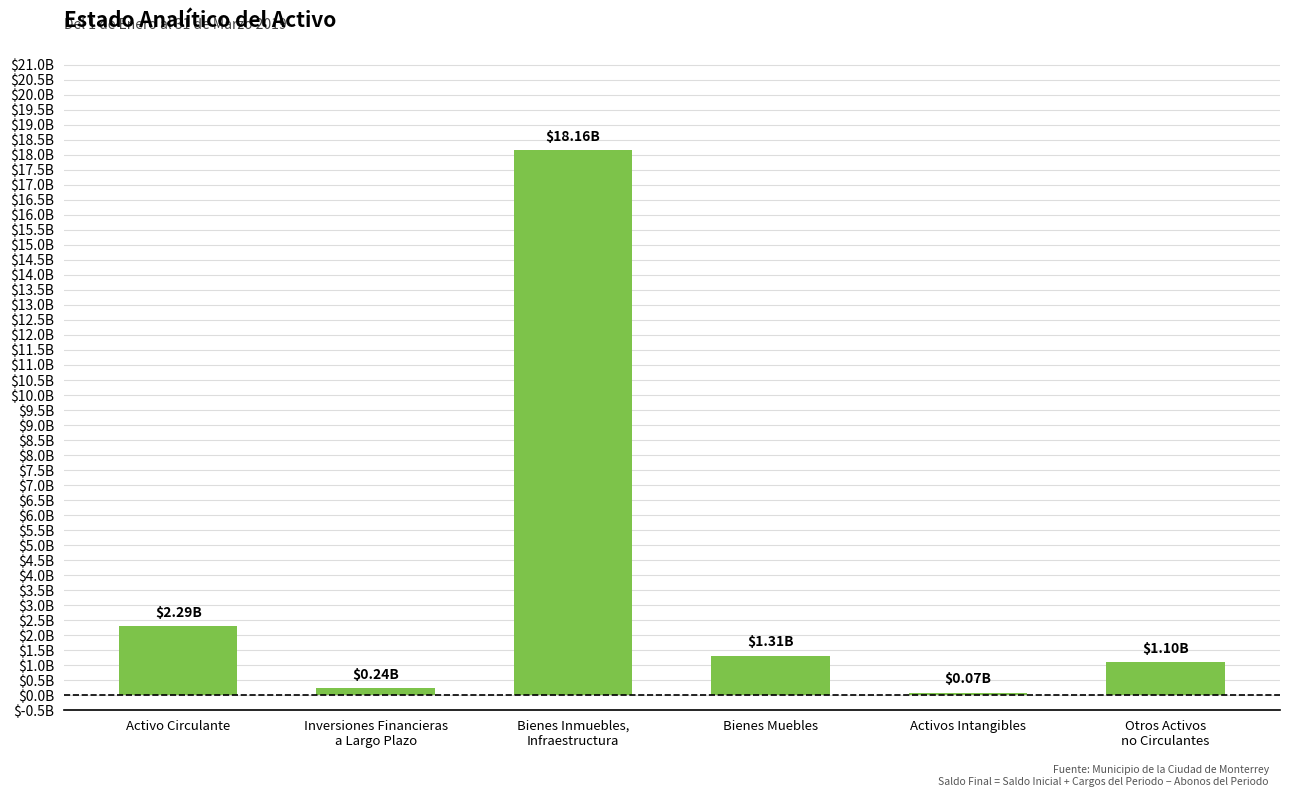

Are the bars horizontal?

No